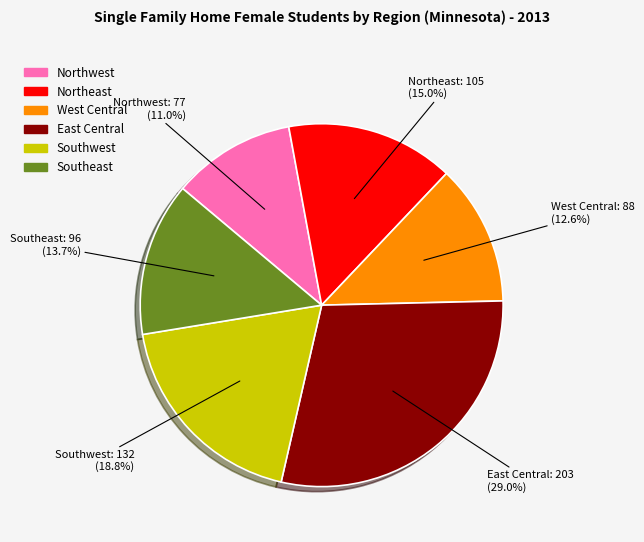

How many slices are in this pie chart?

6